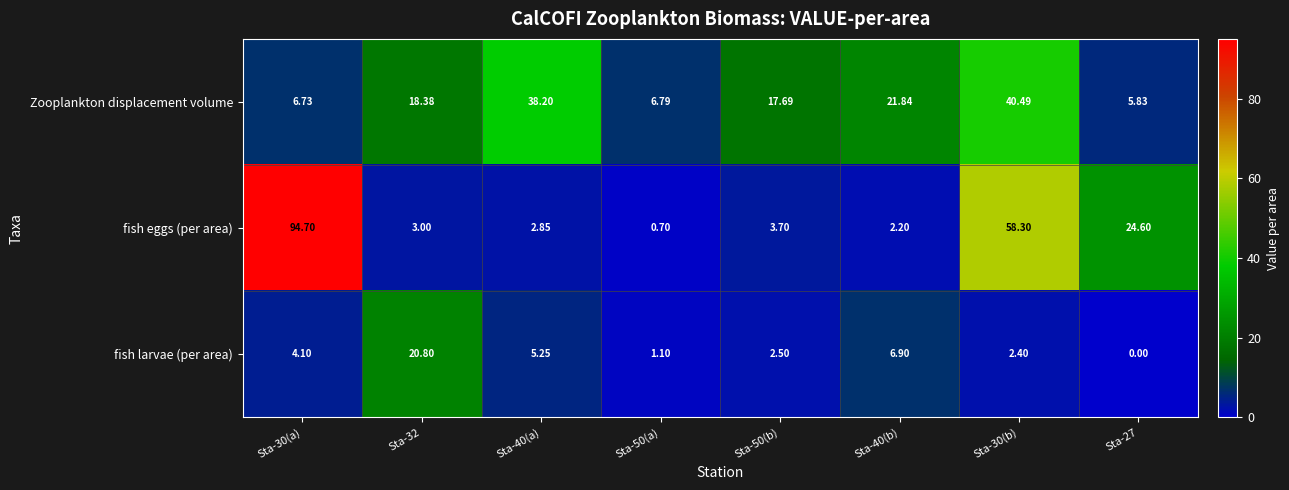

Which series has the largest total across all categories?

fish eggs (per area)